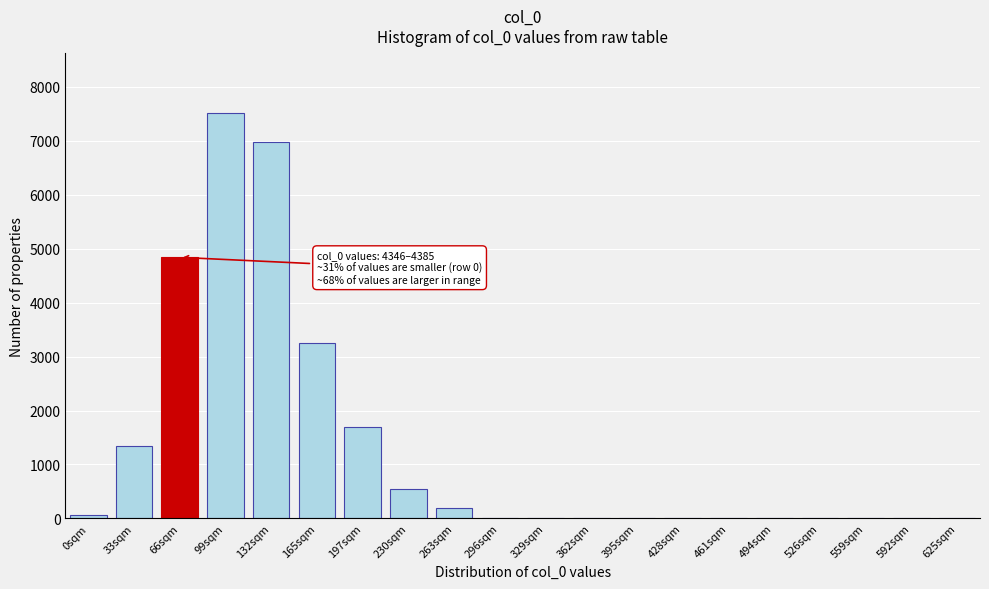

Is it true that the value at 99sqm is 13498?

False